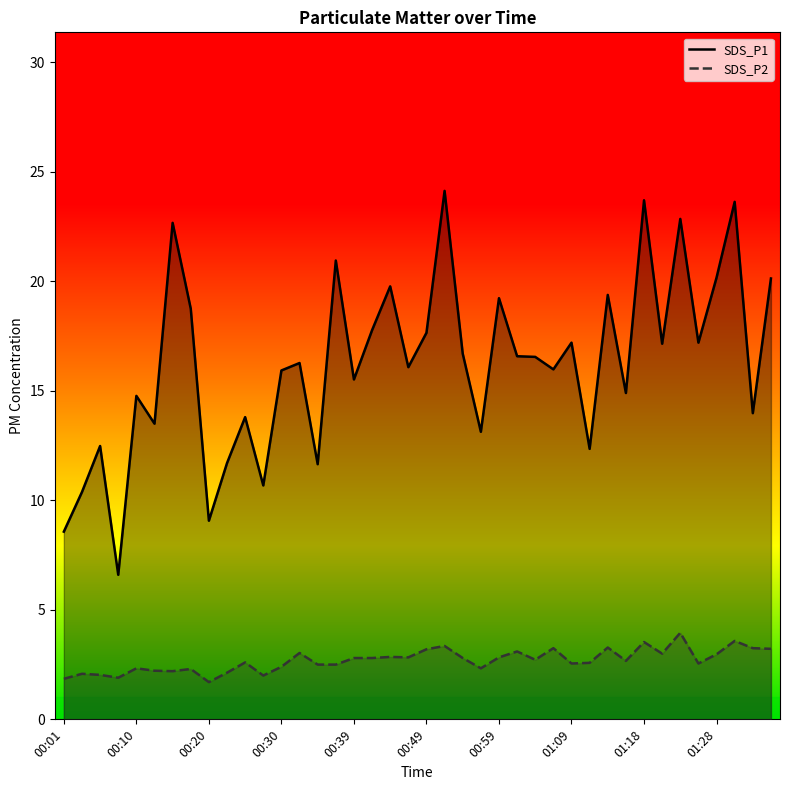

How many series are shown in this chart?

2